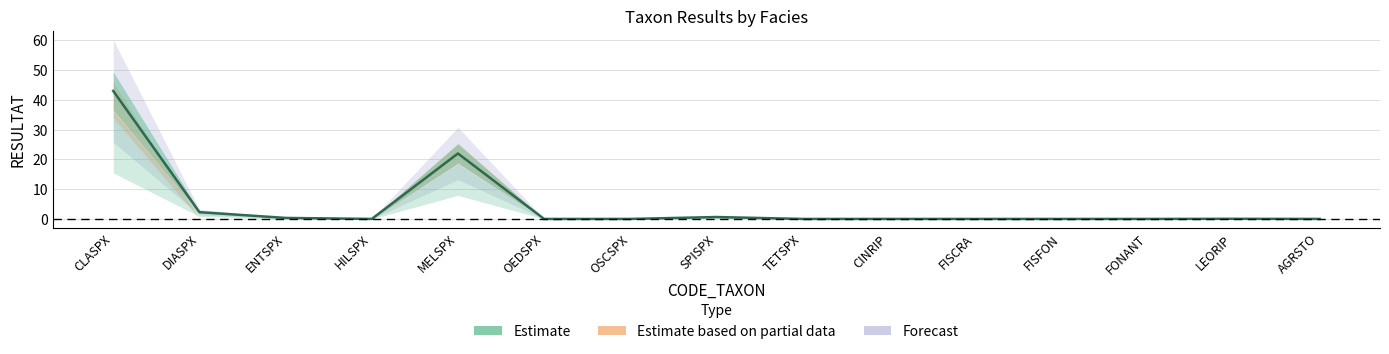

Which has a higher value, OSCSPX or DIASPX?

DIASPX